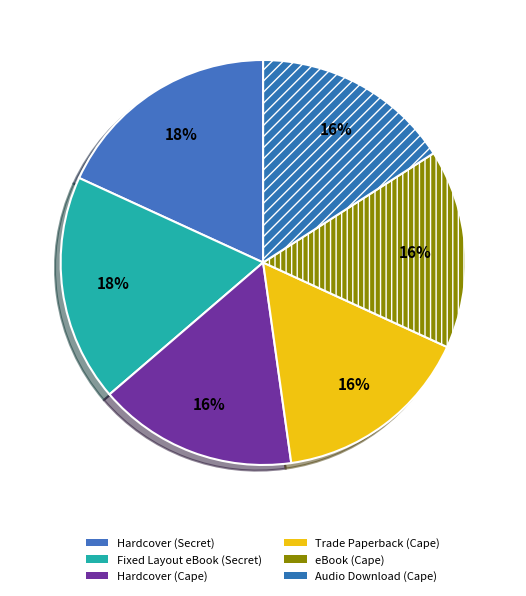

How many slices are in this pie chart?

6